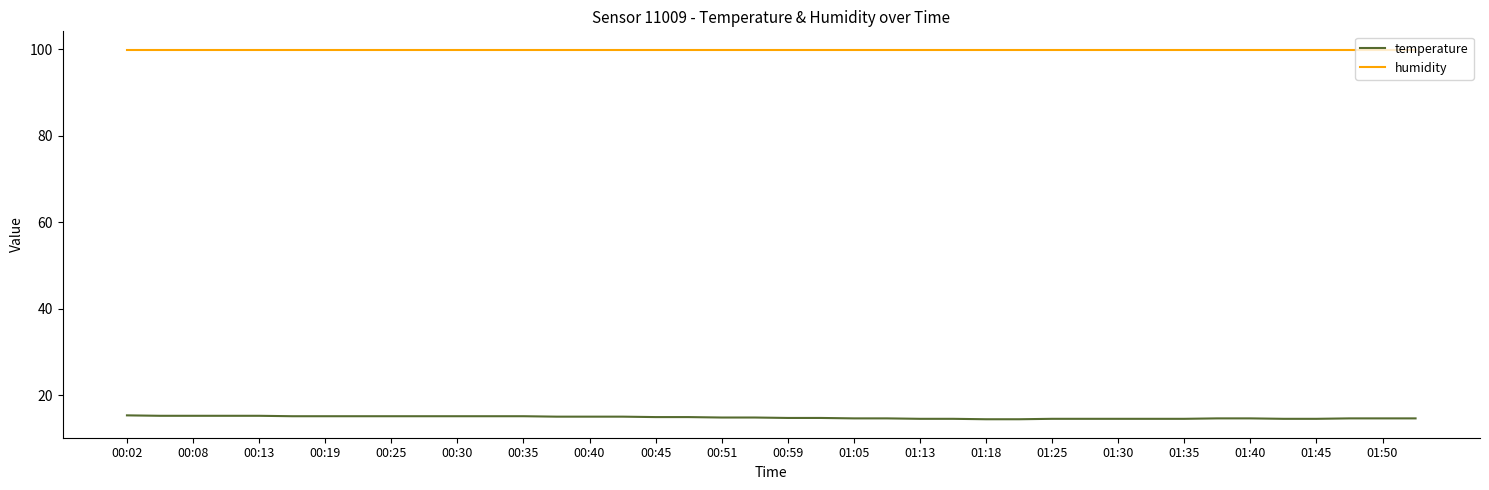

True or false: humidity and temperature cross at least once.

False